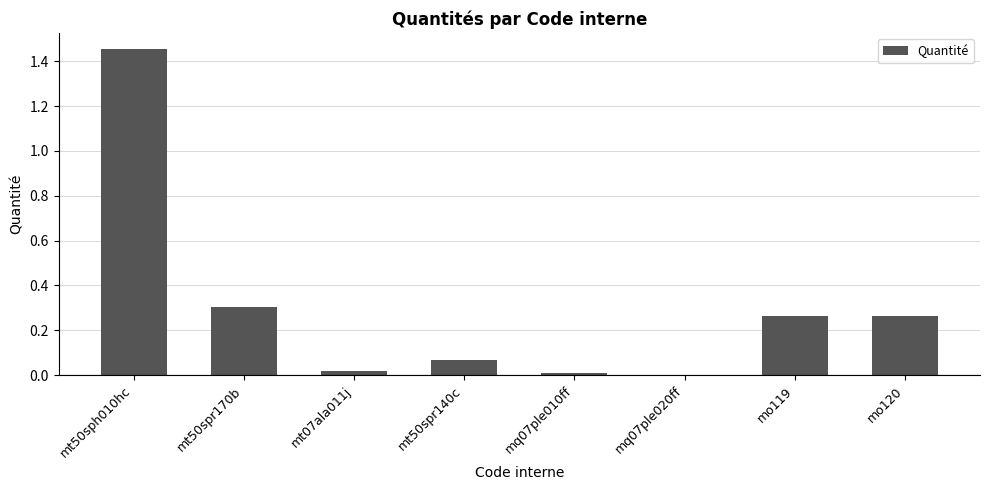

How many data points does each series have?

8